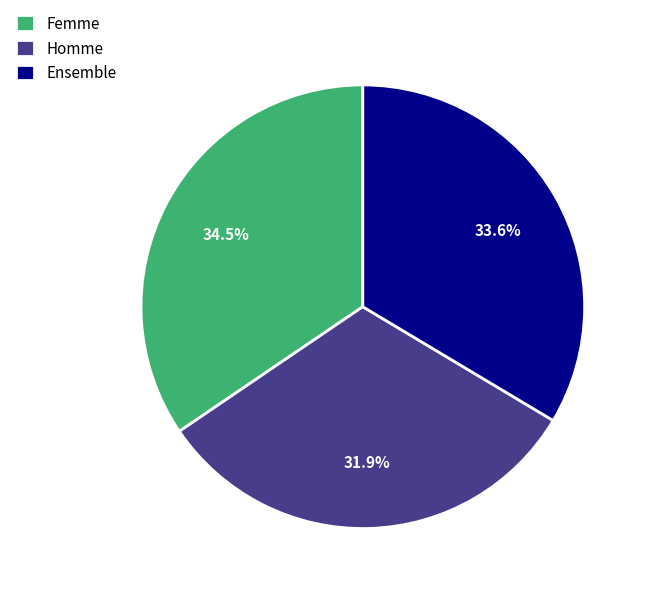

Count the number of slices in the pie.

3